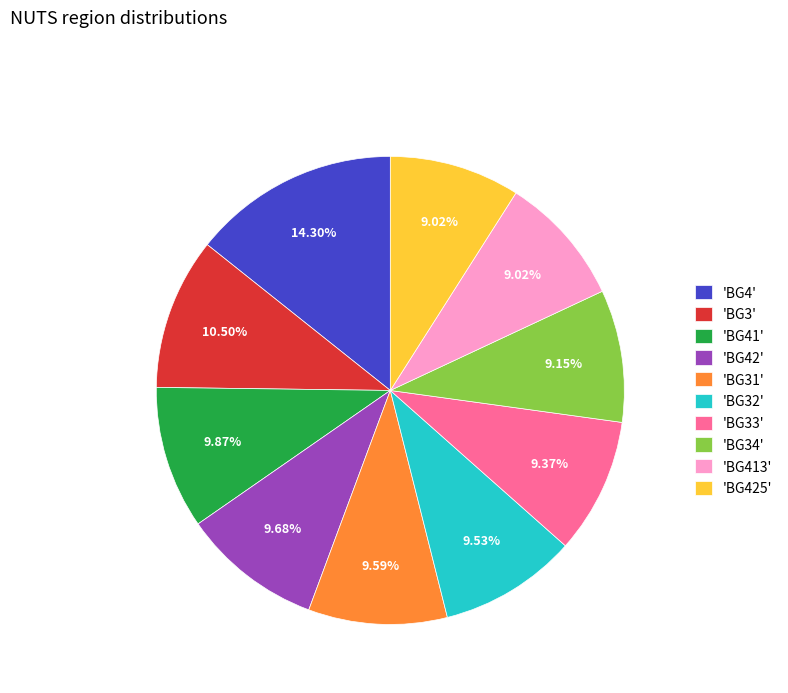

Do 'BG41' and 'BG413' together represent more than half of the pie?

No